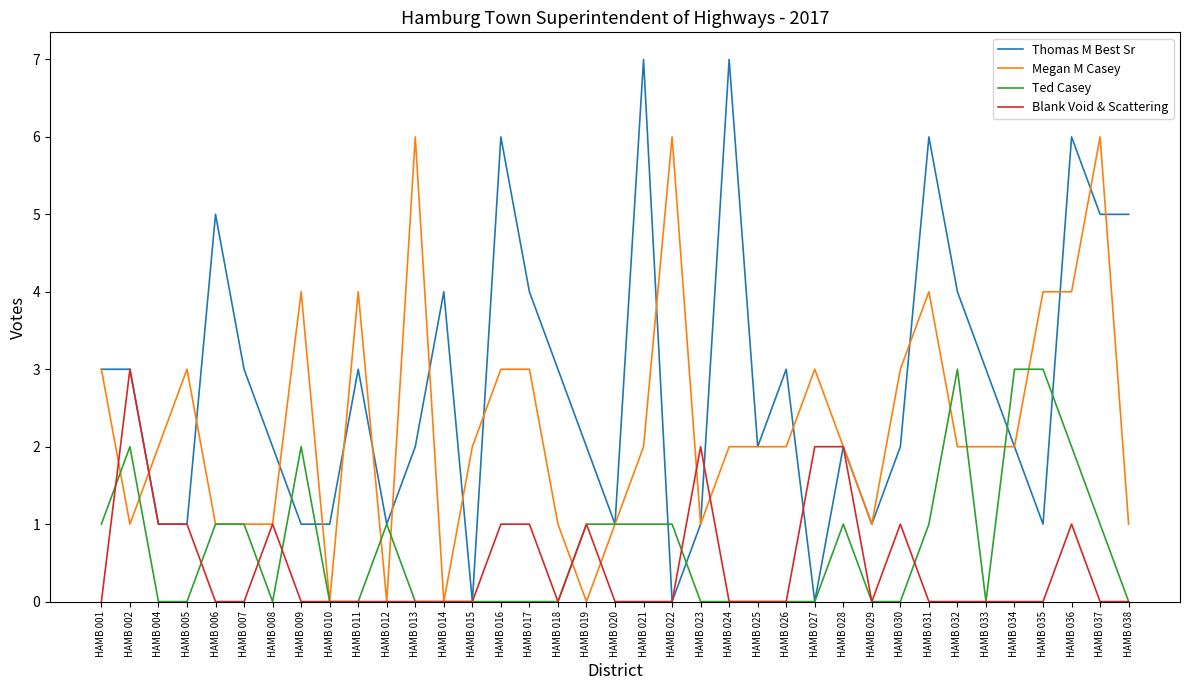

Which series has the widest spread of values?

Thomas M Best Sr